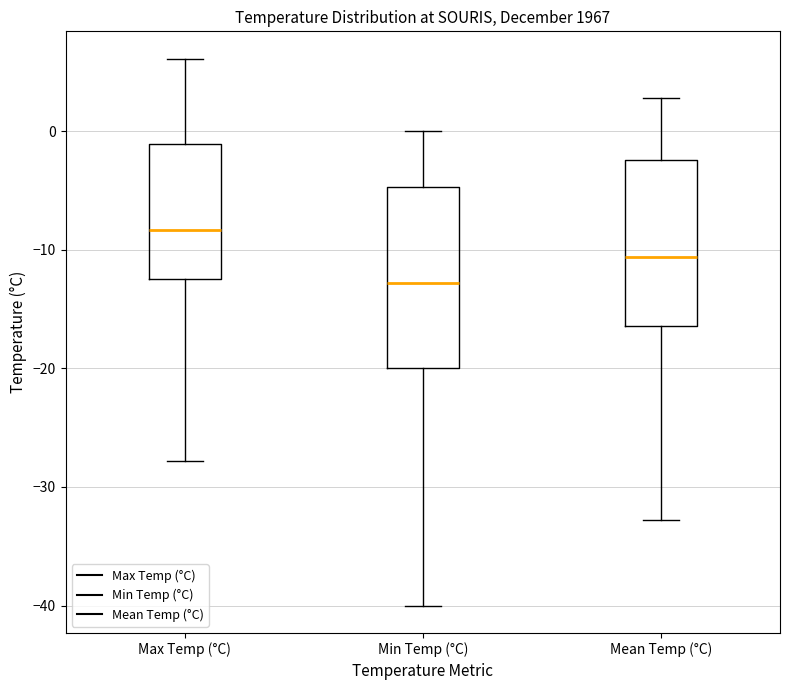

Reading left to right, transcribe this box plot: for each box, give where its median line is, the range the box spans, and where its two whiskers end, as read against the y-axis. The values are not printed on the chart, so give them approximately, as read against the axis.

Max Temp (°C): median -8, box -12 to -1, whiskers -28 to 6
Min Temp (°C): median -13, box -20 to -5, whiskers -40 to 0
Mean Temp (°C): median -11, box -16 to -2, whiskers -33 to 3